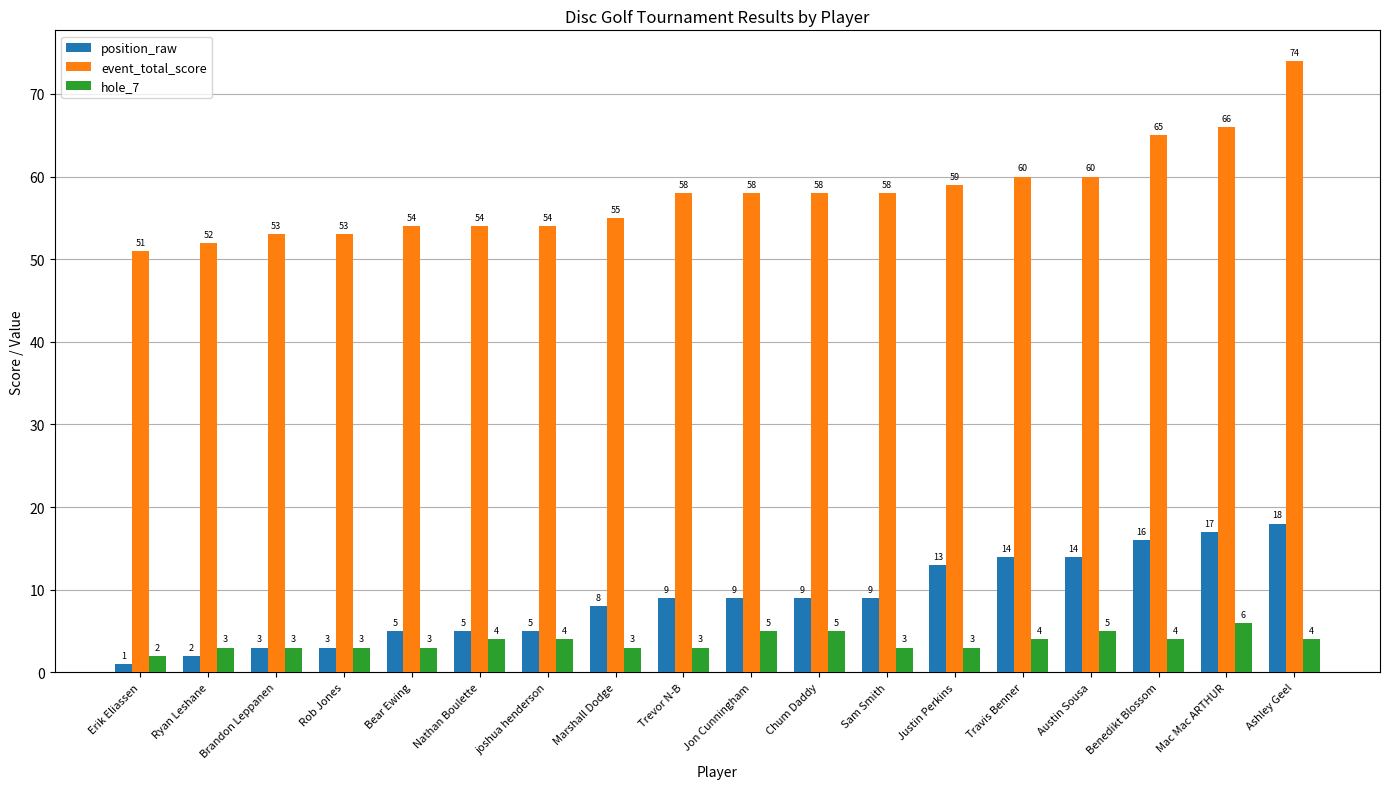

The value of position_raw at Jon Cunningham is 9. True or false?

True